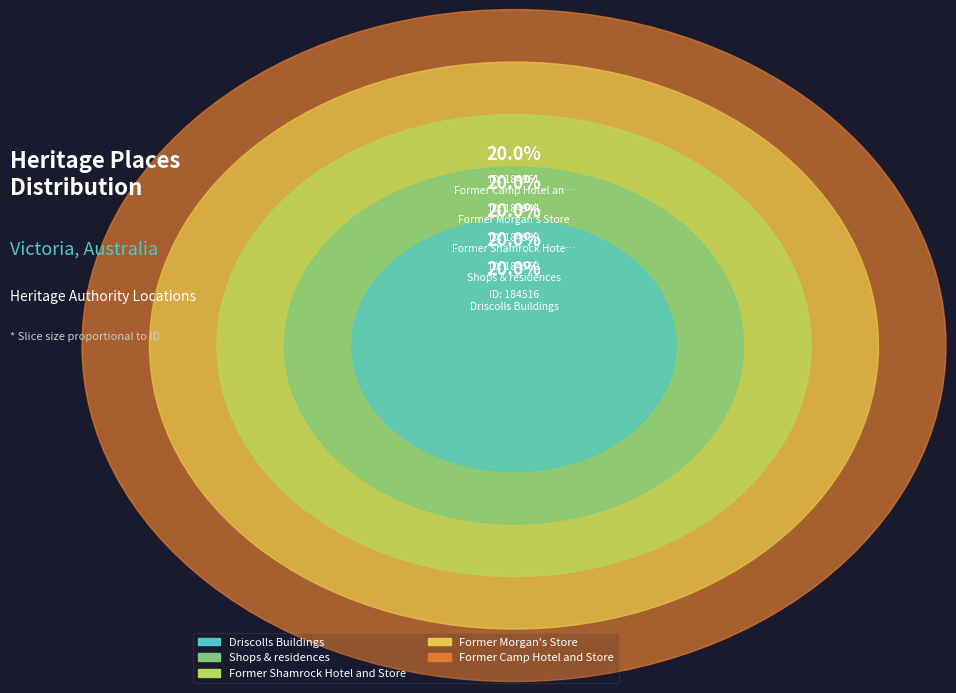

The Shops & residences slice represents 11% of the pie. True or false?

False